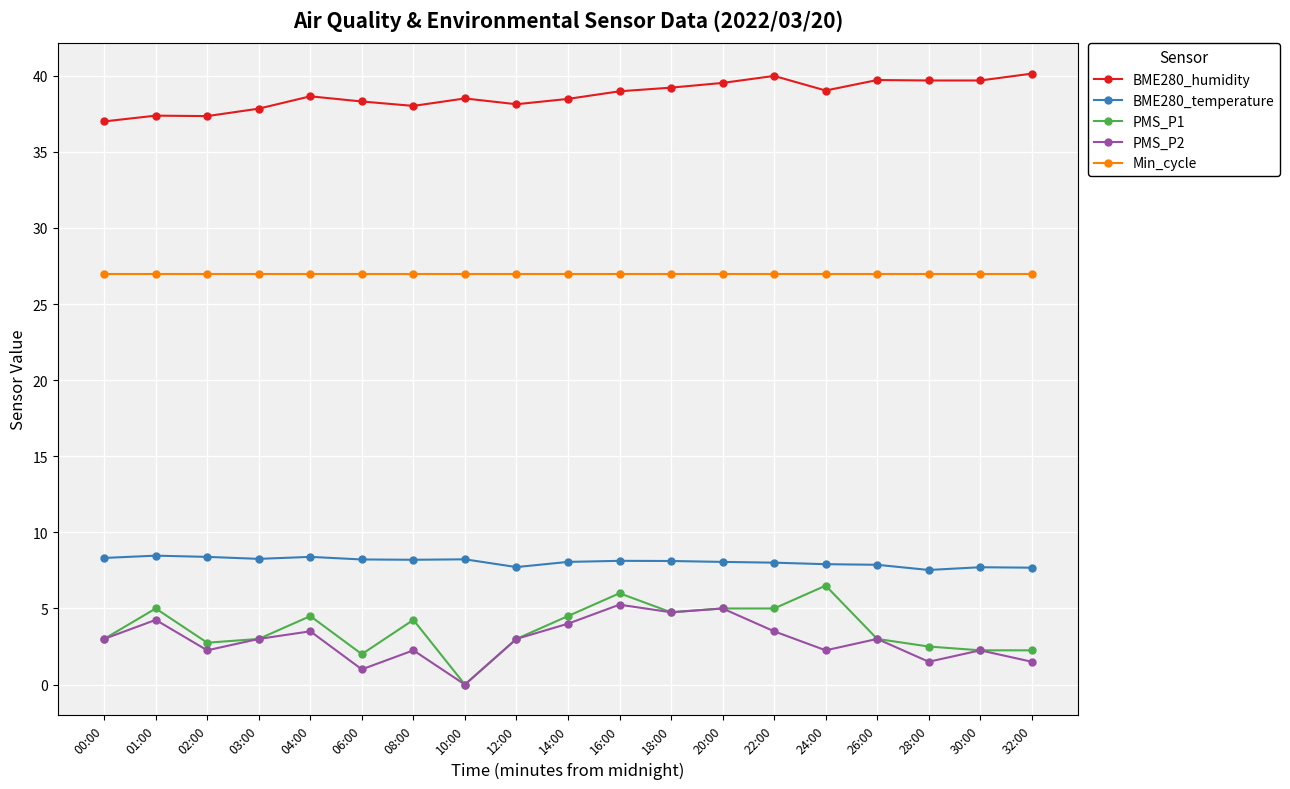

What is the label of the 18th point from the left?

30:00